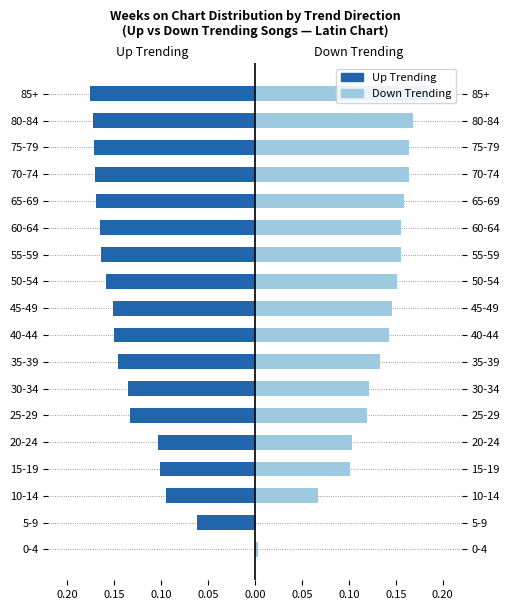

Are the bars horizontal?

Yes